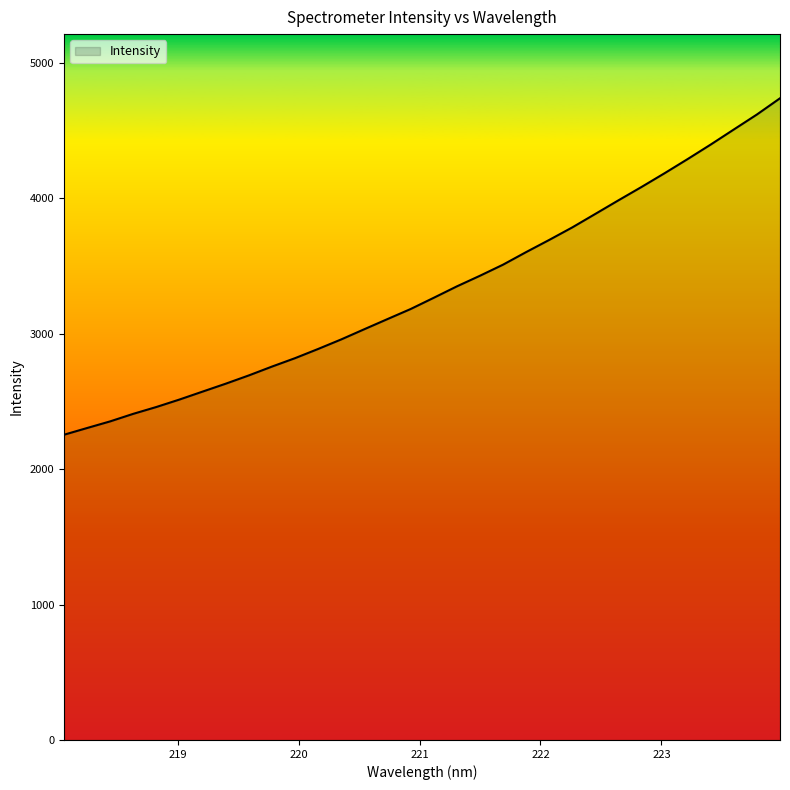

What is the difference between the maximum and minimum values?

2484.7